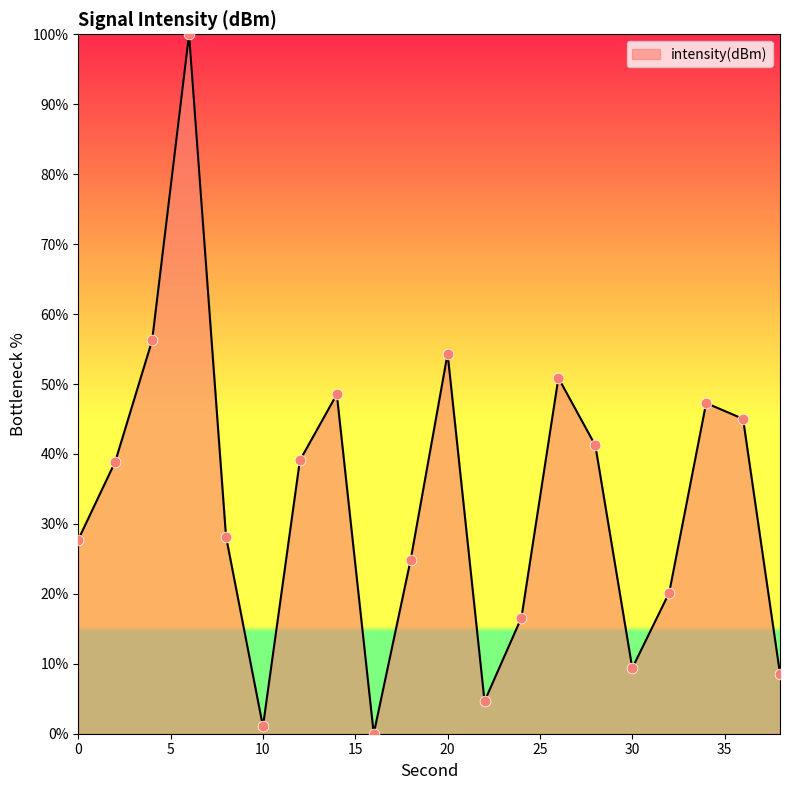

What is the greatest value displayed?

100.0